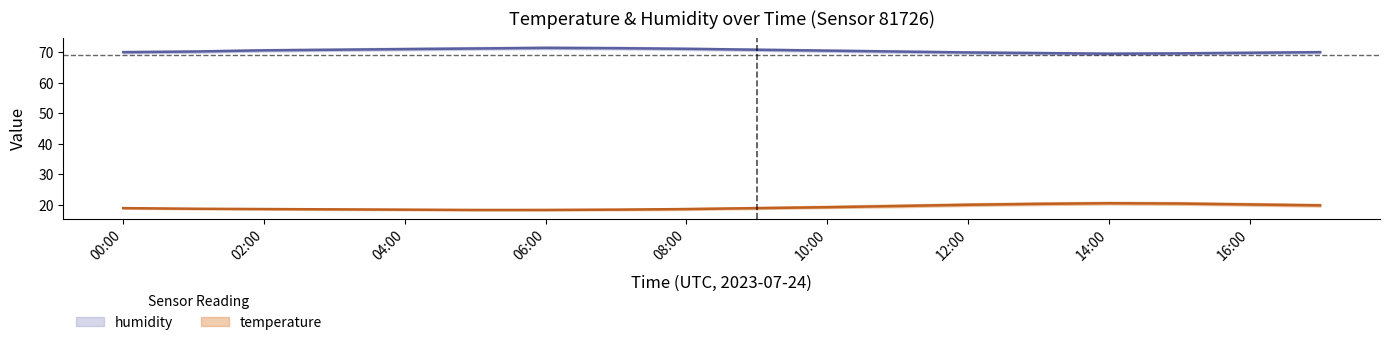

What position from the left is 17:00?

18